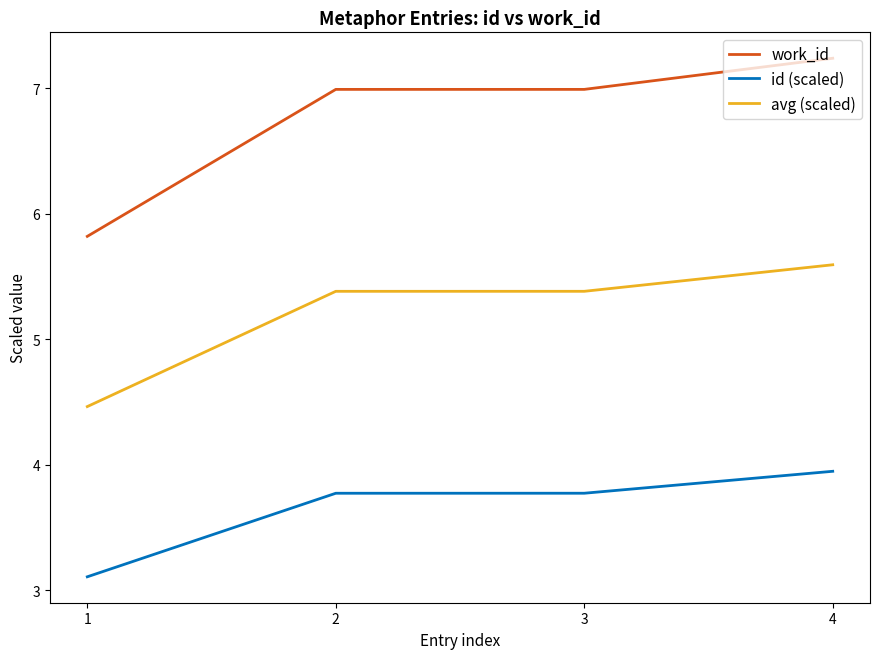

How many series are shown in this chart?

3